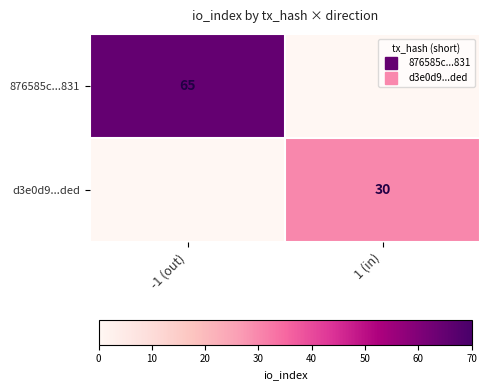

What is the spread (max minus min) of values at -1 (out)?

65